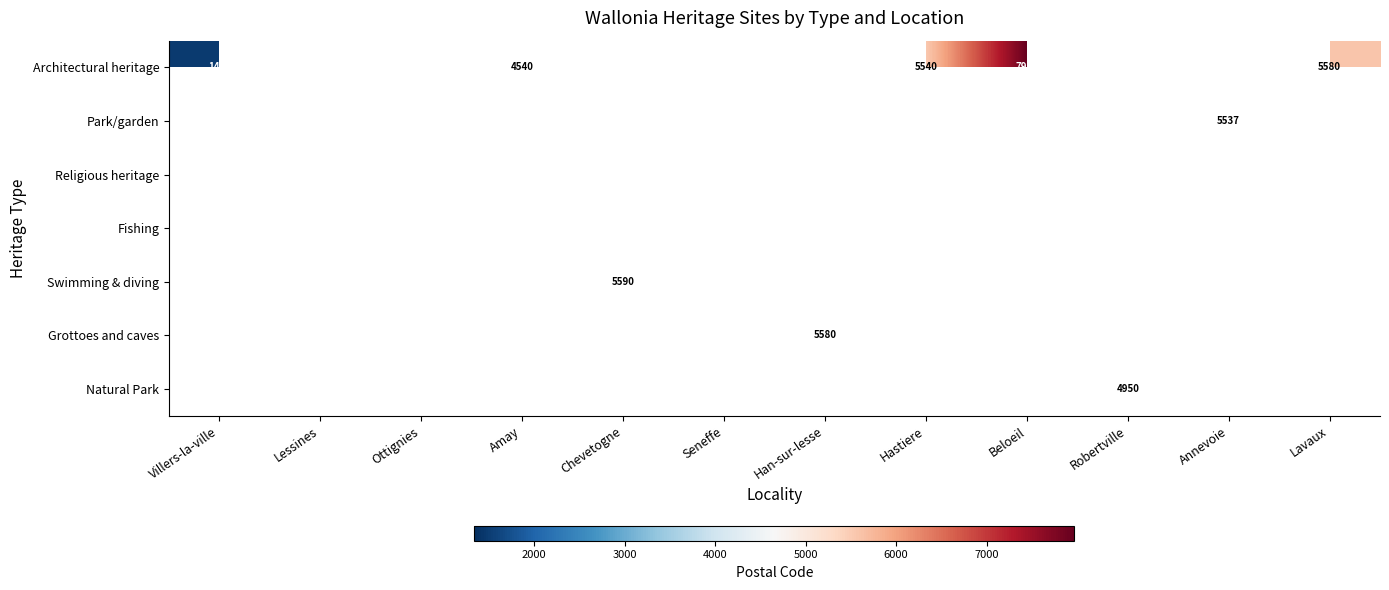

True or false: Architectural heritage has a value of 1325 at Hastiere.

False